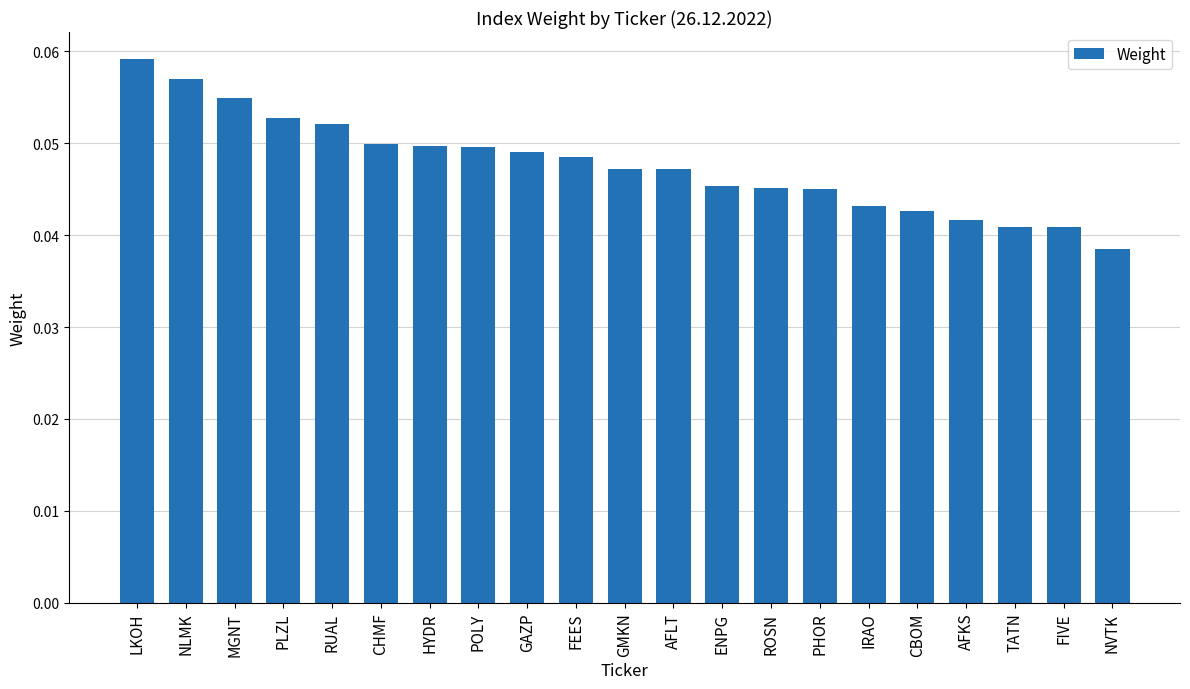

Is it true that the value at GAZP is 0.1?

False